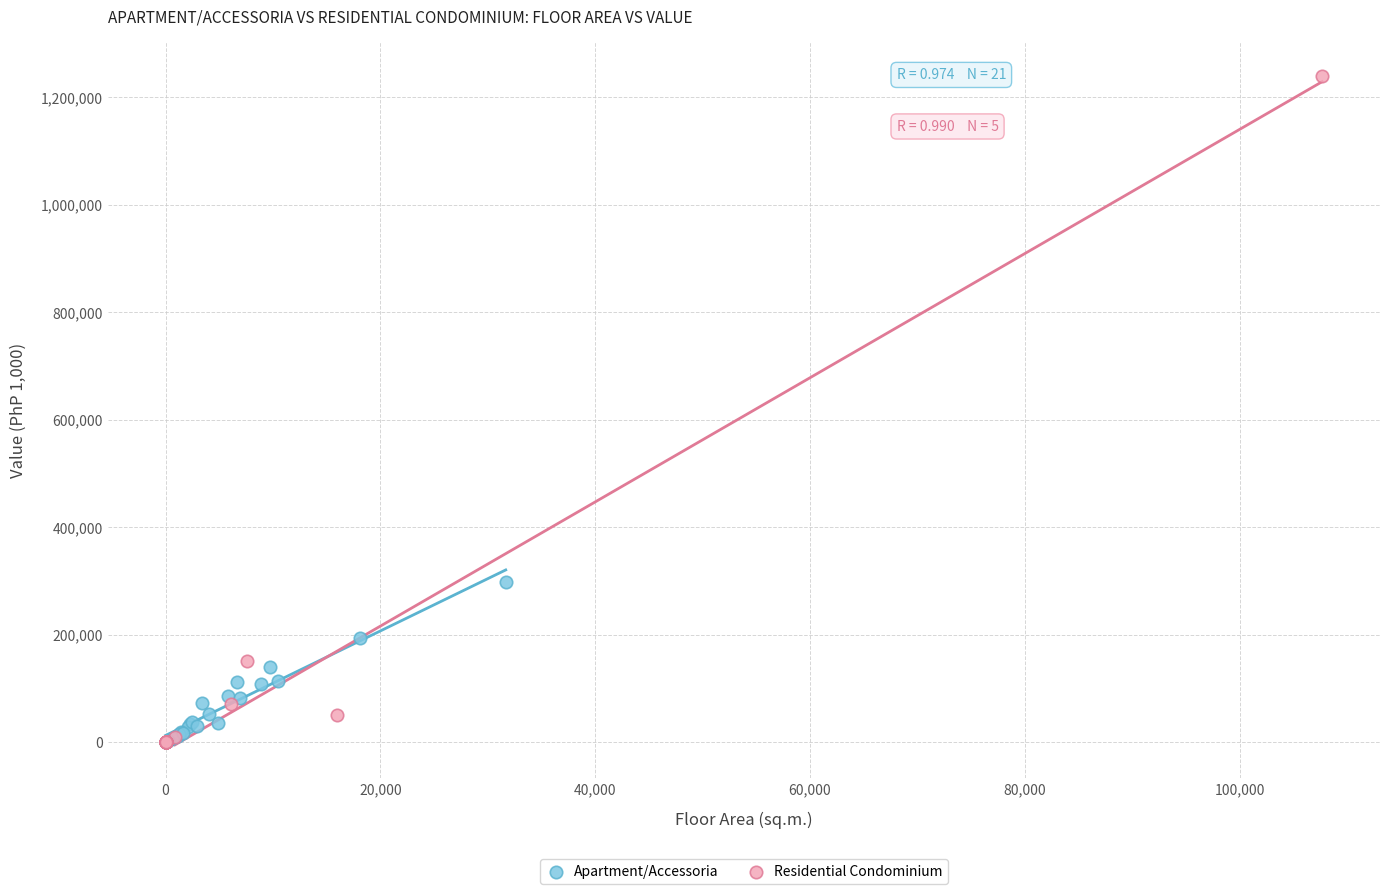

Which series reaches the maximum Y coordinate?

Residential Condominium